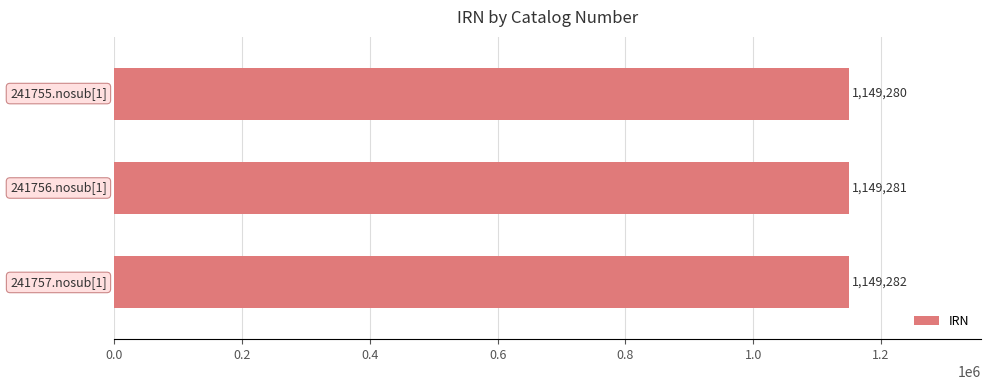

What is the value of the 3rd bar from the top?

1149282